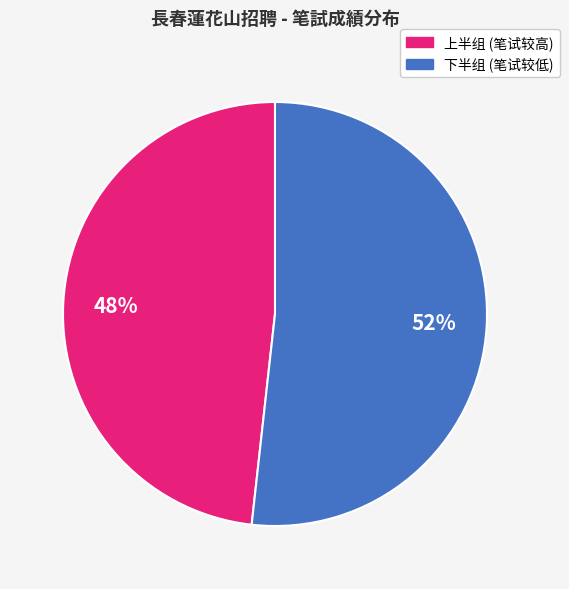

To the nearest percent, what is the average slice percentage?

50%